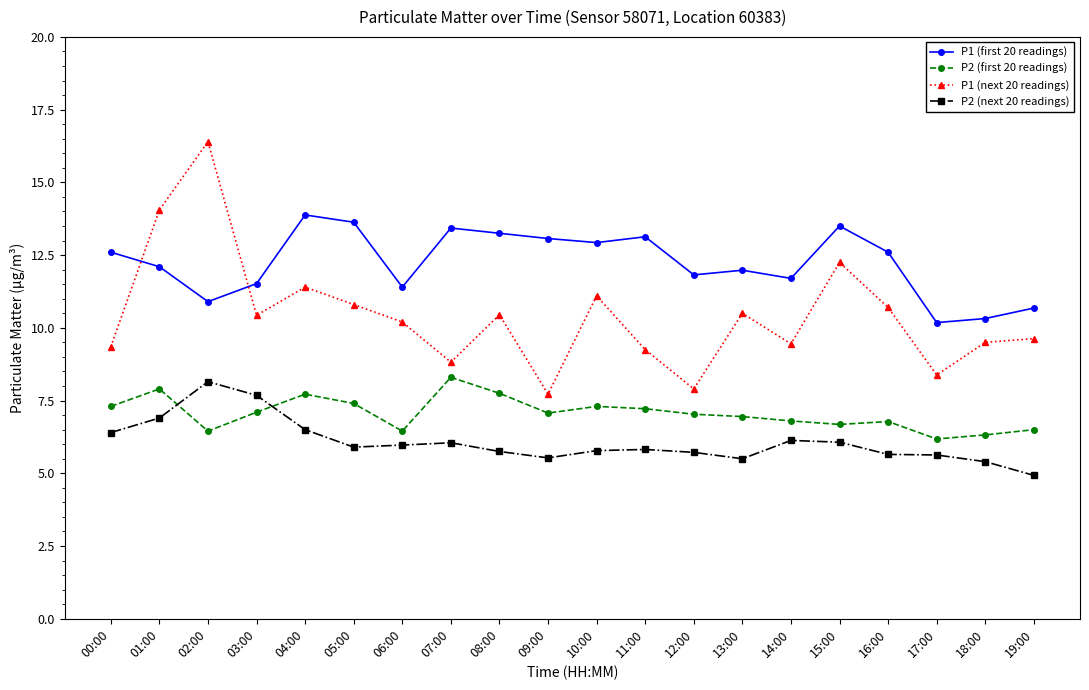

How many lines are shown in the chart?

4